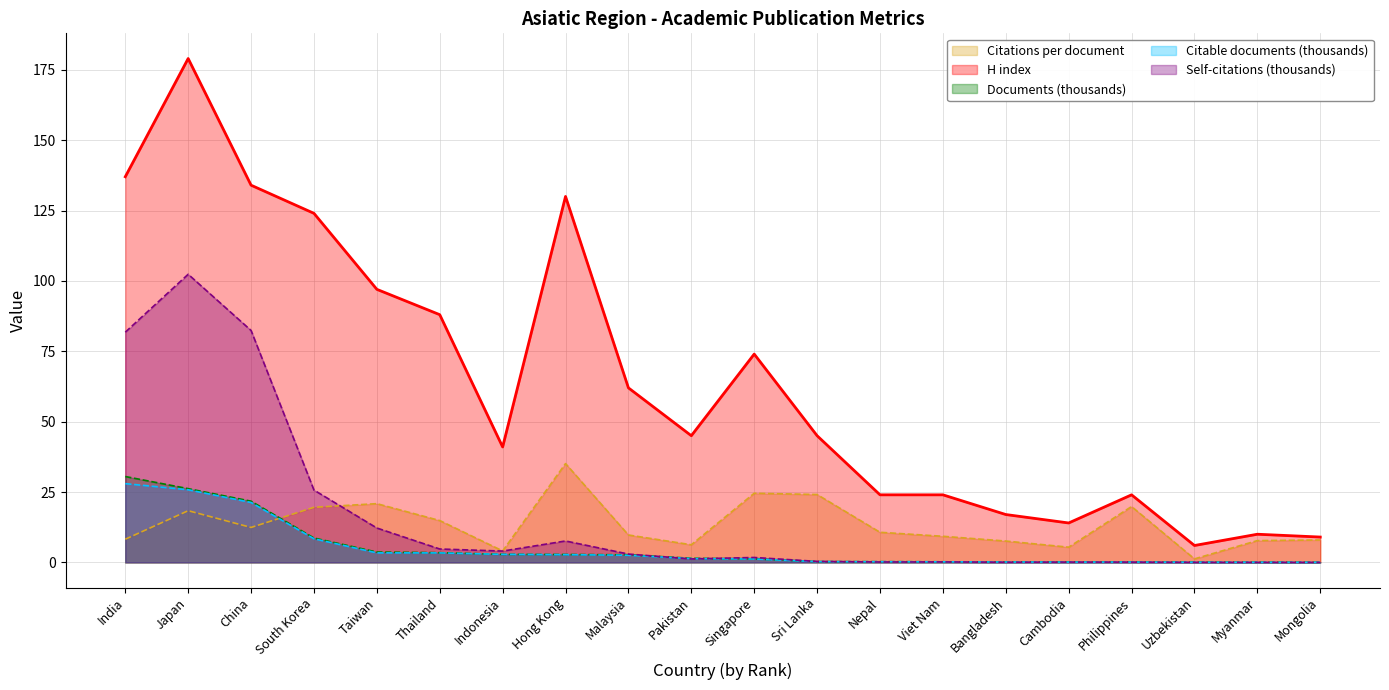

Between South Korea and Hong Kong, which series saw the biggest shift?

Self-citations (thousands)